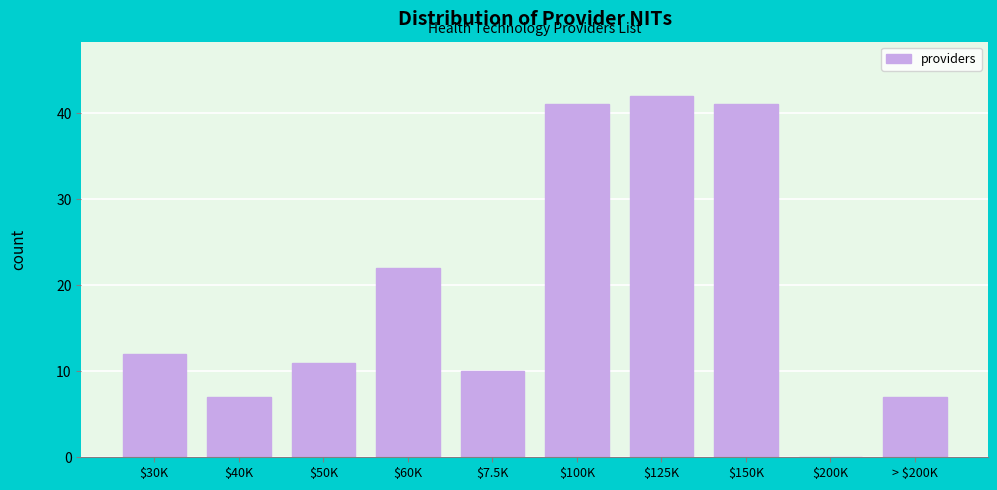

Is it true that the value at $150K is 41?

True